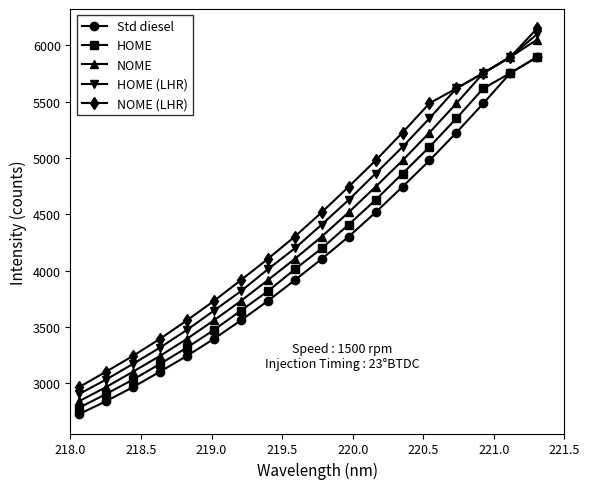

Which series has the largest total across all categories?

NOME (LHR)